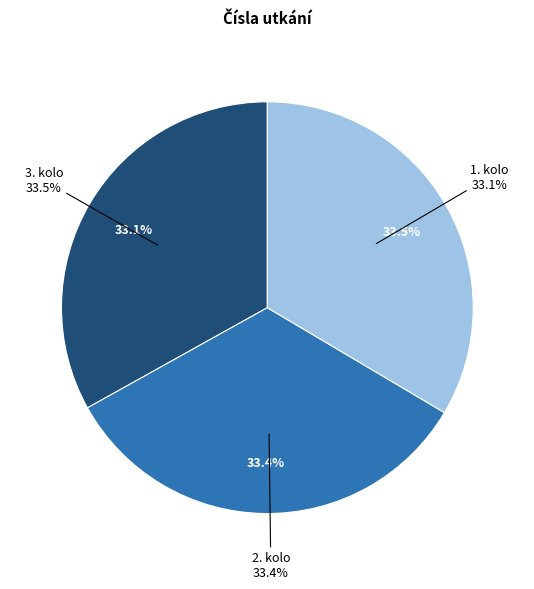

Between 2. kolo and 3. kolo, which is larger?

3. kolo